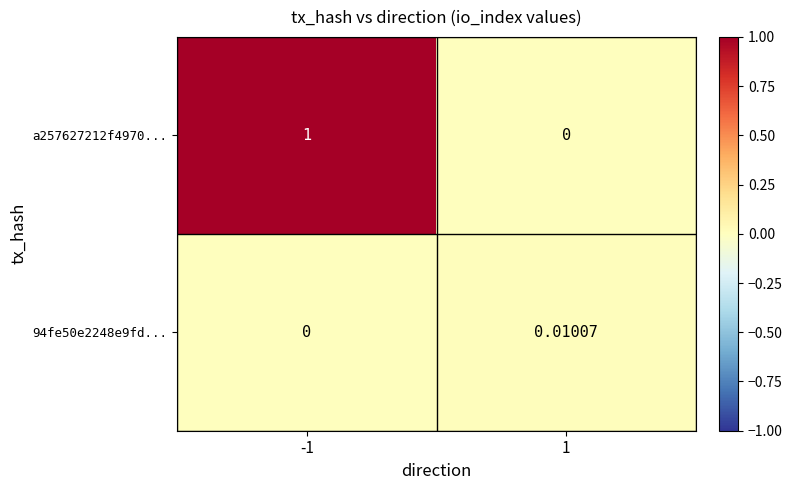

At which category is the sum across all series the highest?

-1